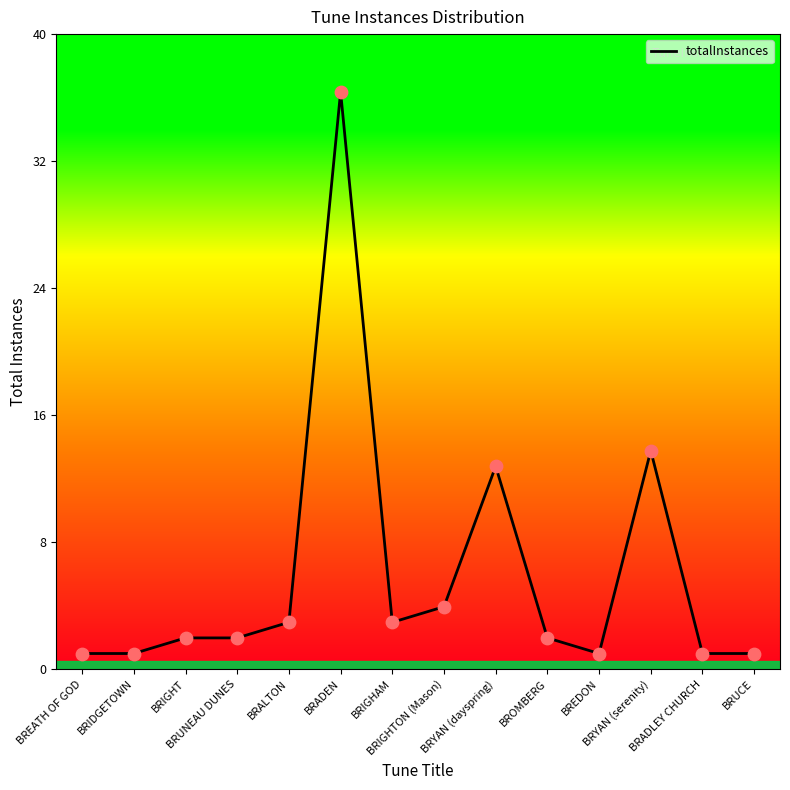

Approximately how many times larger is the value at BROMBERG compared to BRADEN?

0.1